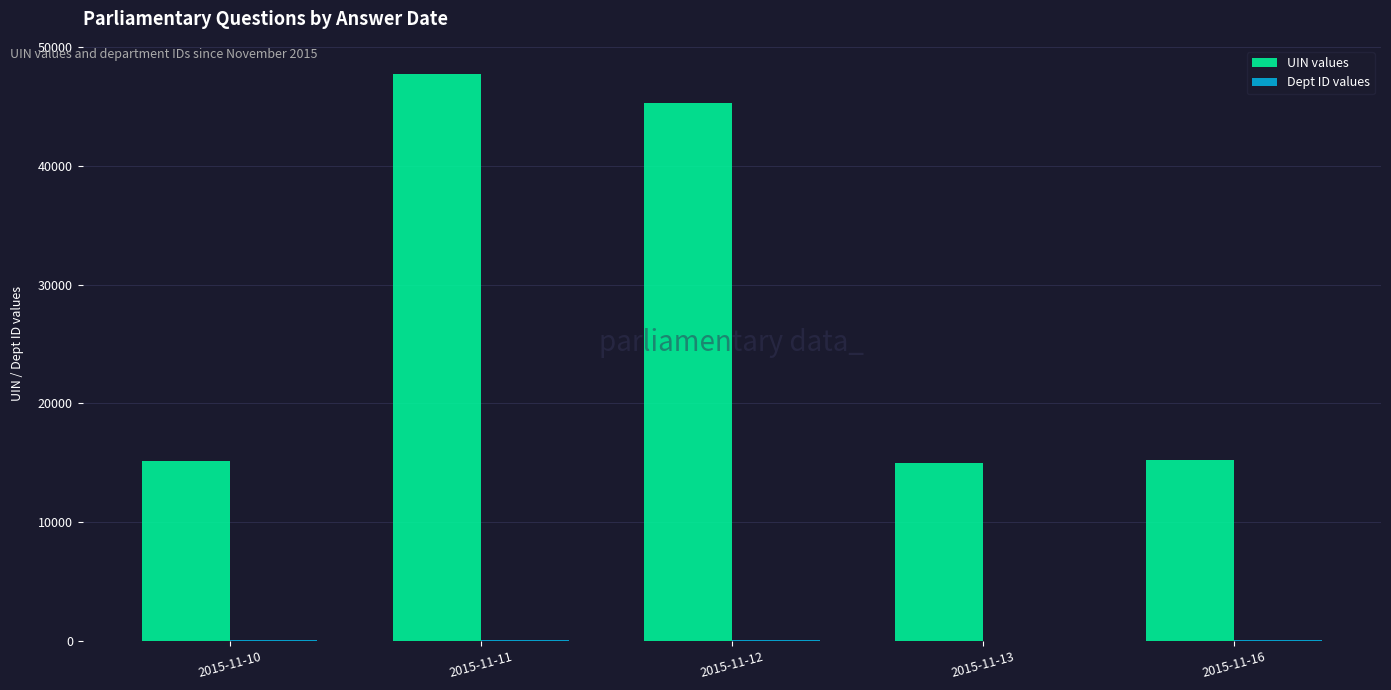

At which category does the chart reach its peak across all series?

2015-11-11